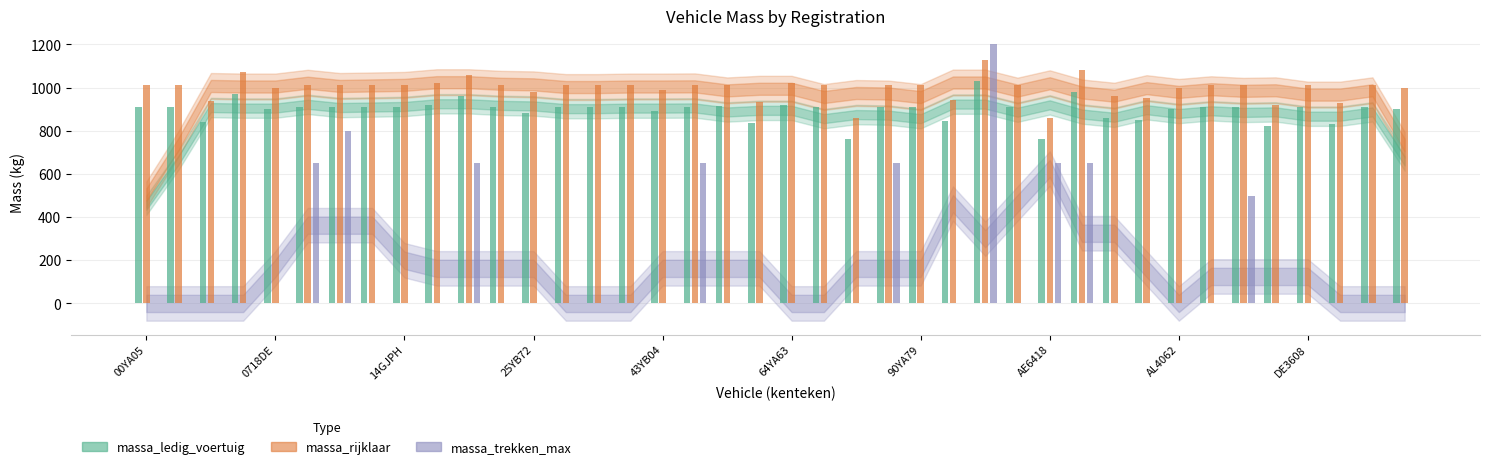

What is the maximum value shown in the chart?

1200